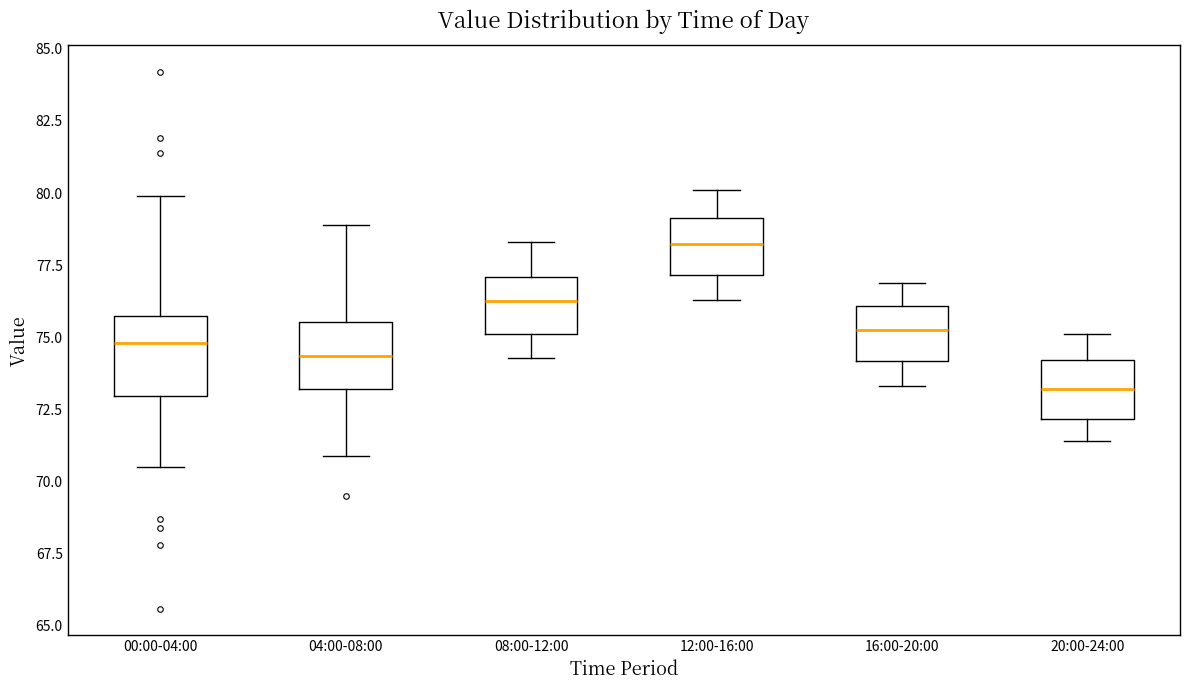

Where does the median line of the box for 16:00-20:00 sit on the y-axis? The values are not printed on the chart, so give them approximately, as read against the axis.

75.5